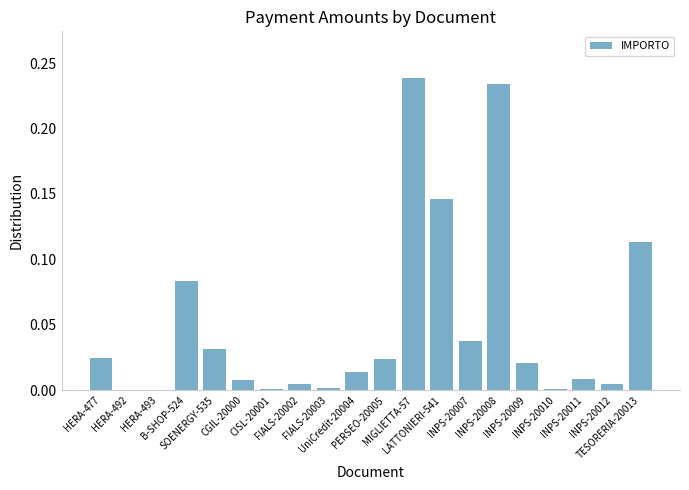

What is the sum of all values?

1.0